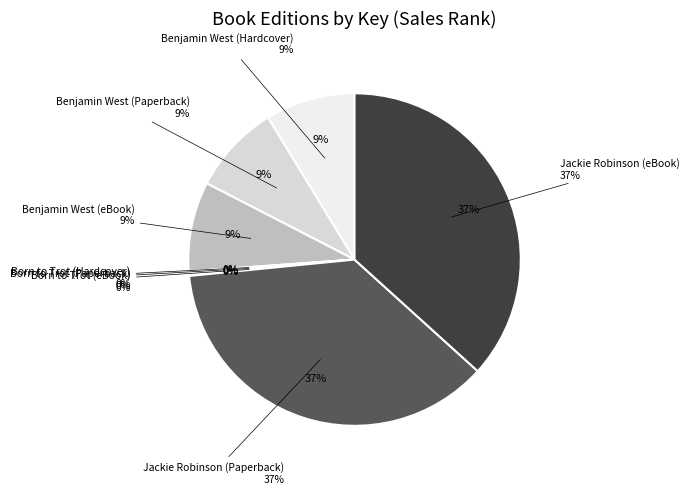

Does Born to Trot (eBook) account for over 50% of the chart?

No